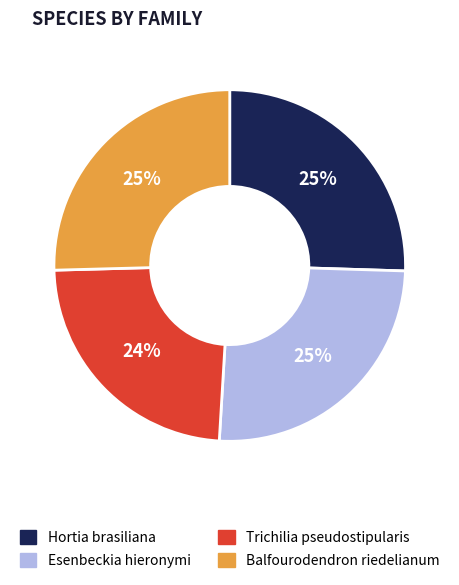

Is the sum of Esenbeckia hieronymi and Balfourodendron riedelianum greater than half?

Yes